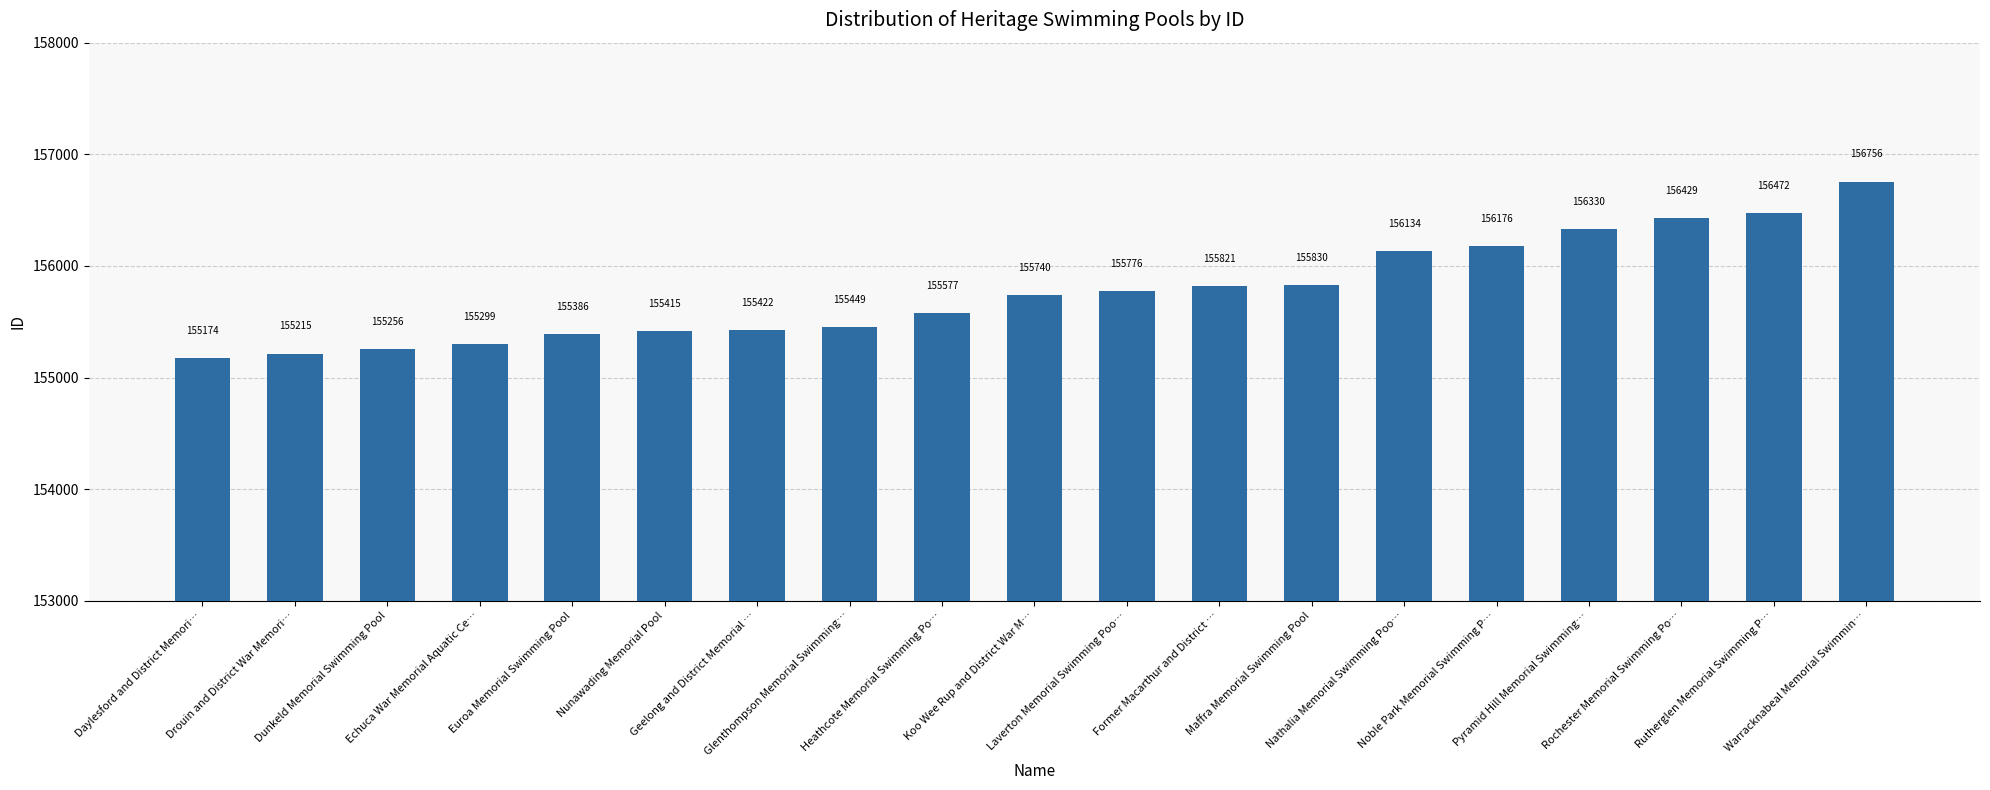

The chart shows a value of 155577 at Heathcote Memorial Swimming Po…. True or false?

True